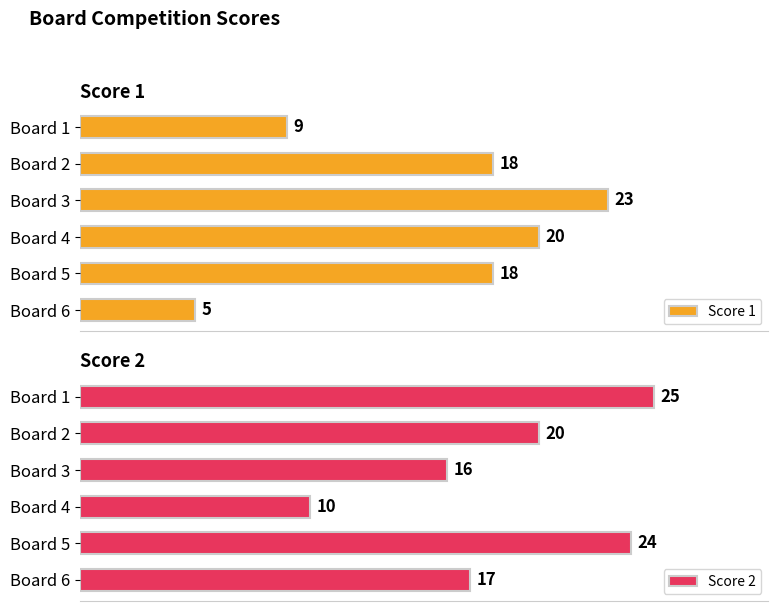

Reading left to right, list all the values displayed in this chart.

Score 1: 9	18	23	20	18	5
Score 2: 25	20	16	10	24	17